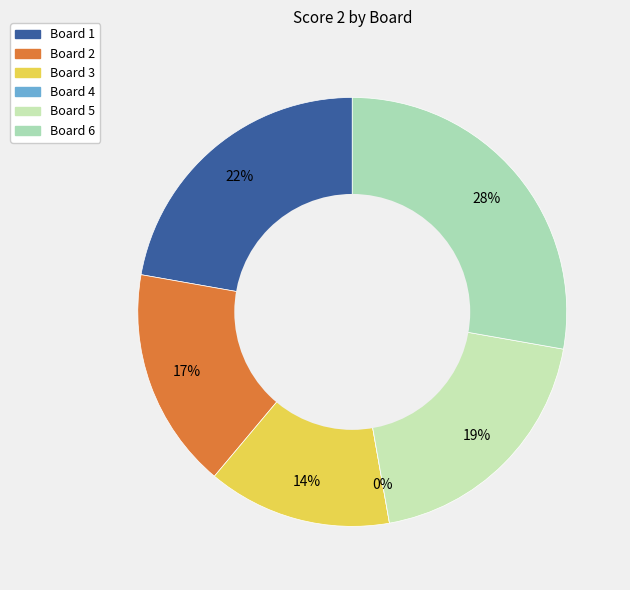

To the nearest percent, what is the average slice percentage?

17%